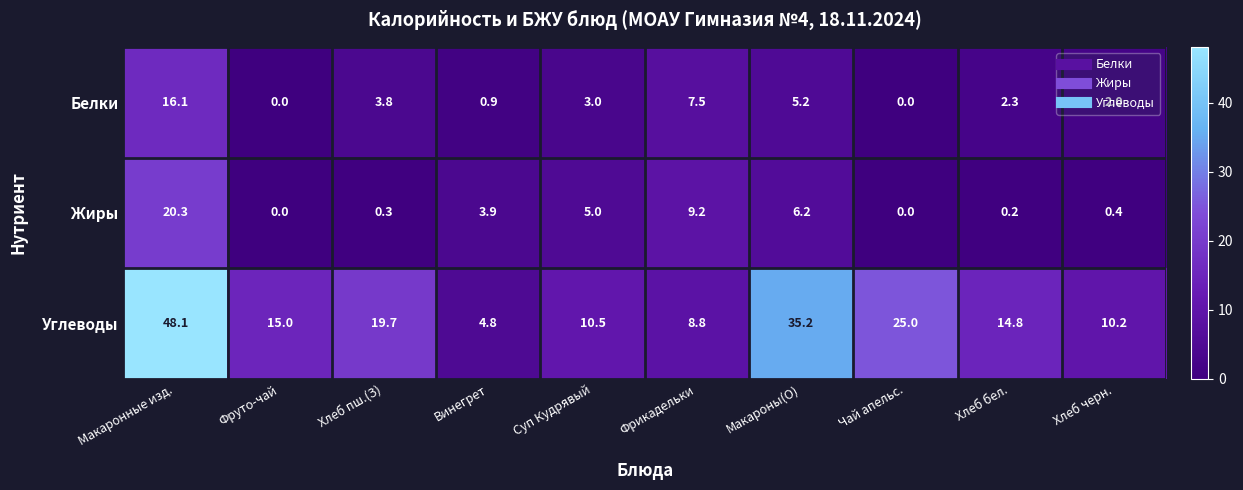

How many series are shown in this chart?

3